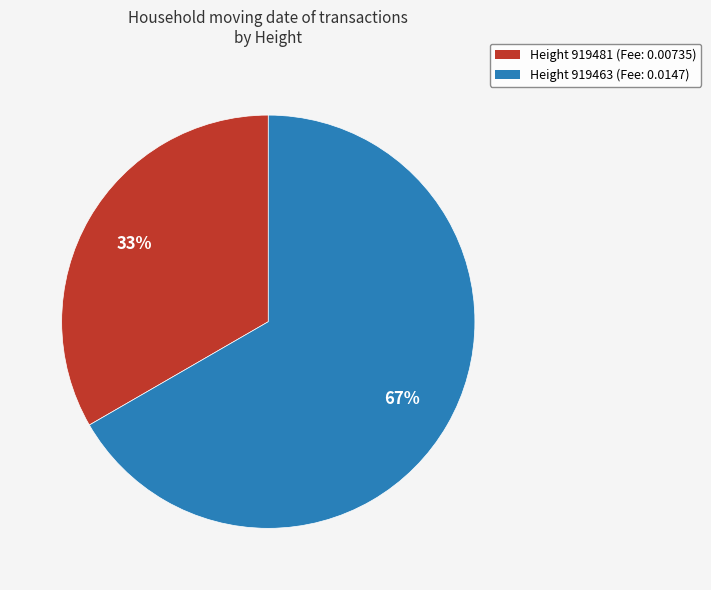

Rank the categories by value from highest to lowest.

Height 919463 (Fee: 0.0147), Height 919481 (Fee: 0.00735)